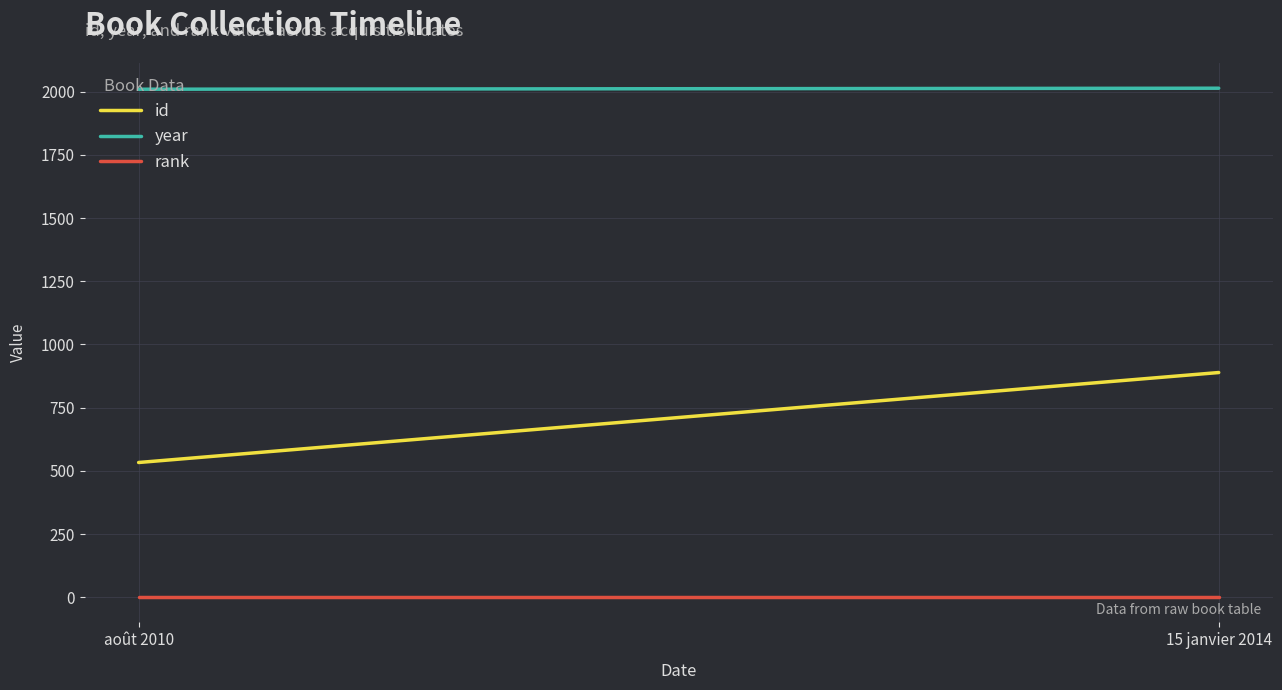

At how many categories does at least one series exceed 1547?

2